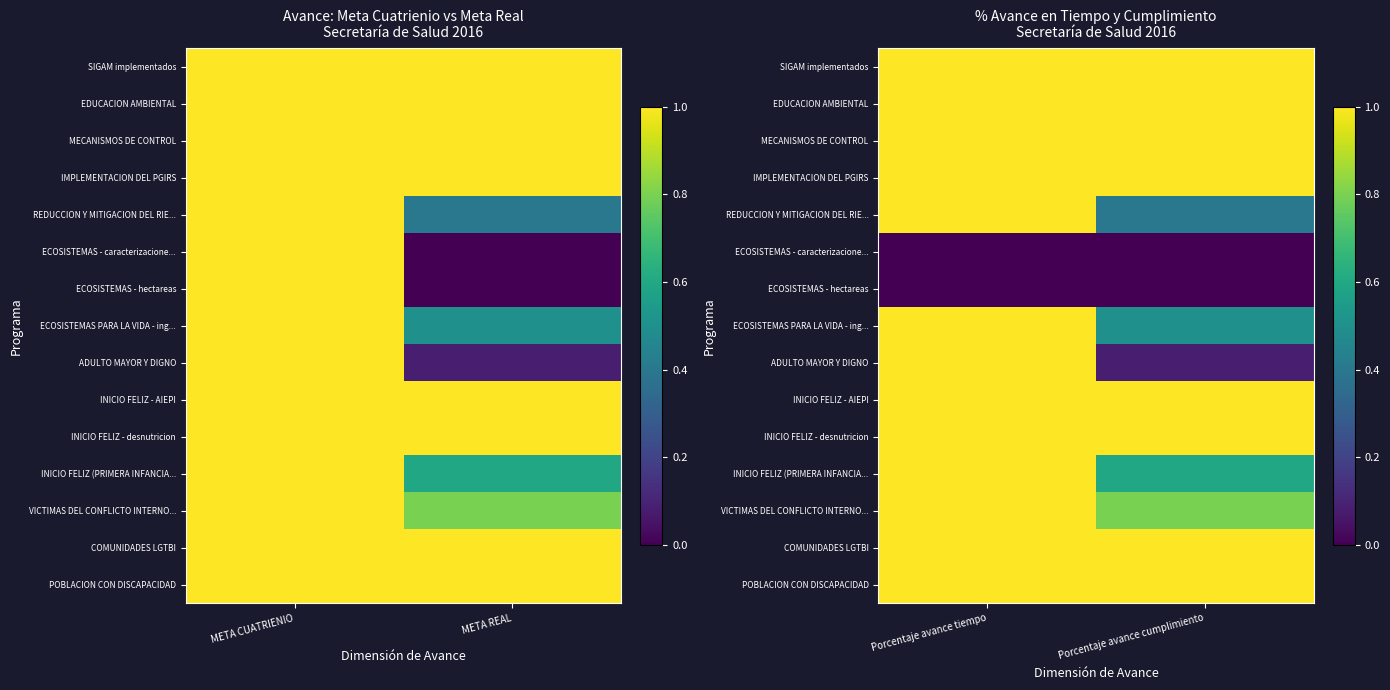

The value of IMPLEMENTACION DEL PGIRS at Porcentaje avance cumplimiento is 1.4. True or false?

False